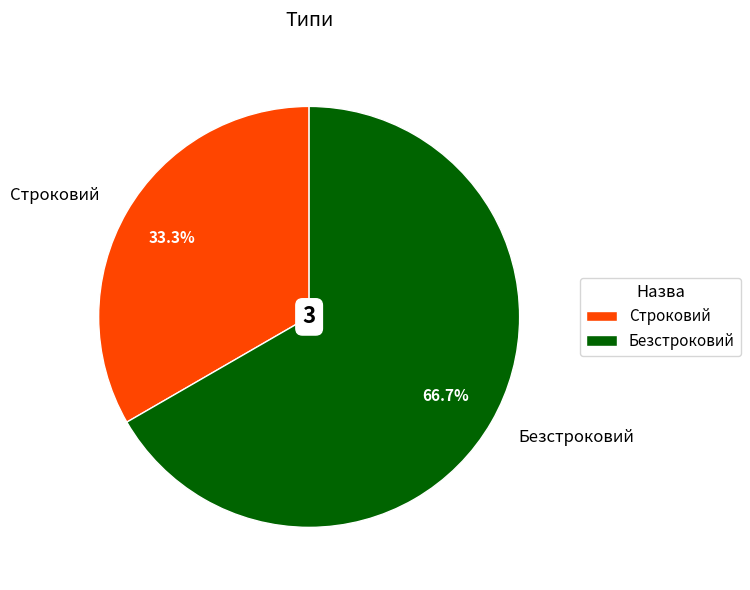

To the nearest percent, what is the difference between the Строковий and Безстроковий slice percentages?

33%